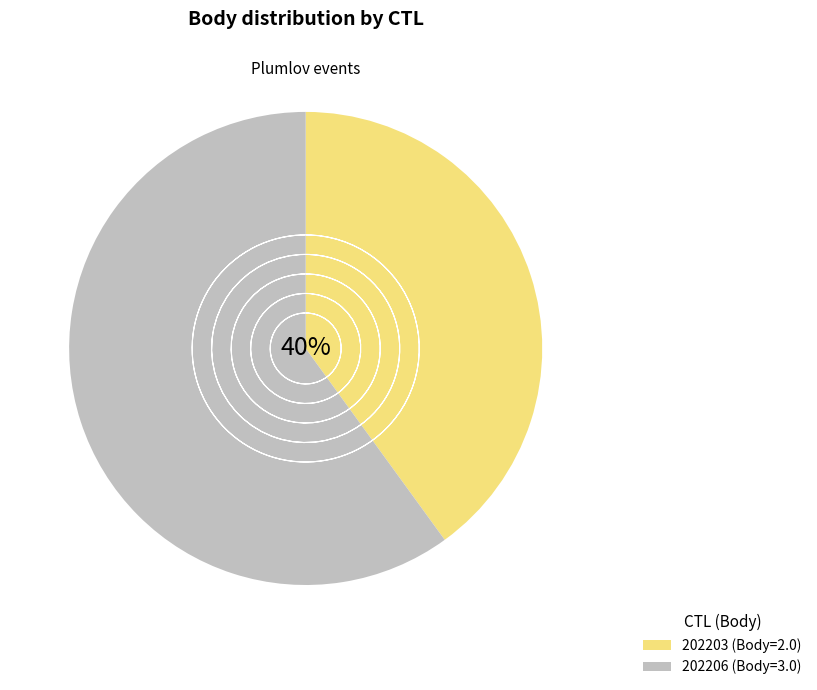

What is the largest slice in the pie chart?

202206